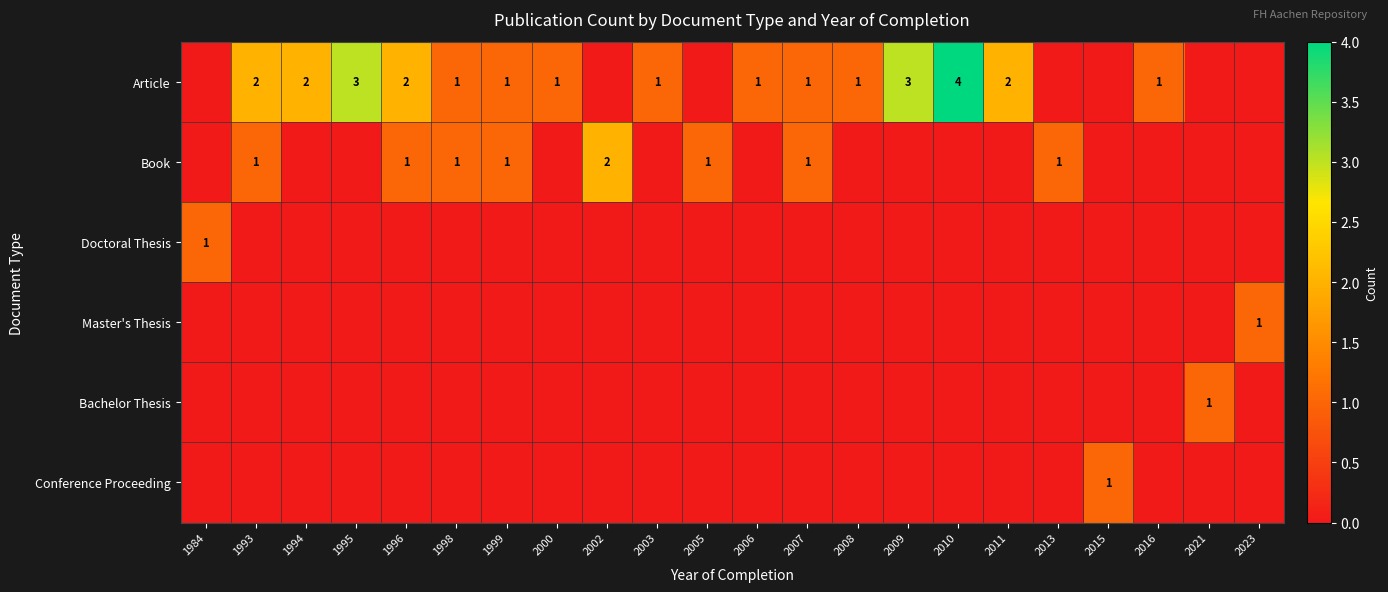

The Doctoral Thesis series shows 0 at 2023. True or false?

True